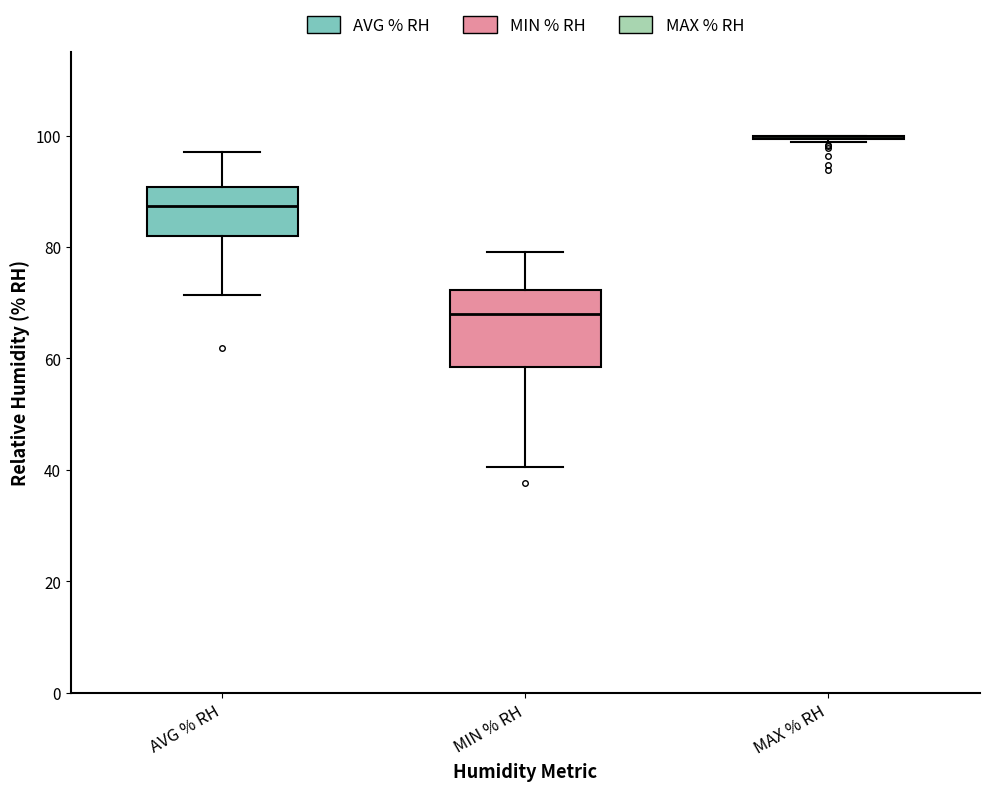

Which box is the tallest, from its lower edge to its upper edge?

MIN % RH